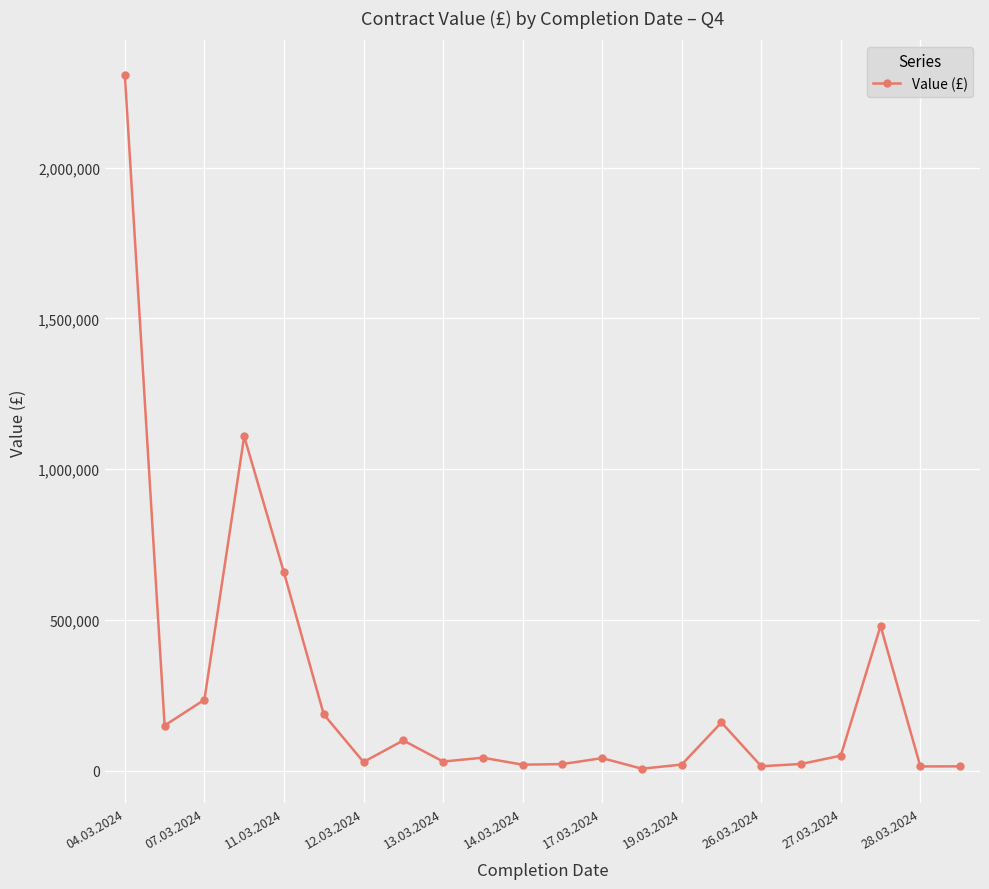

What is the value of the 3rd point from the left?

235000.0